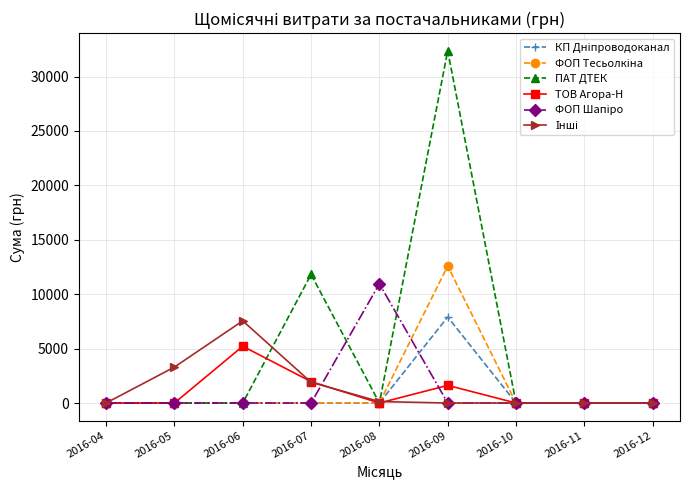

Which series has the largest total across all categories?

ПАТ ДТЕК